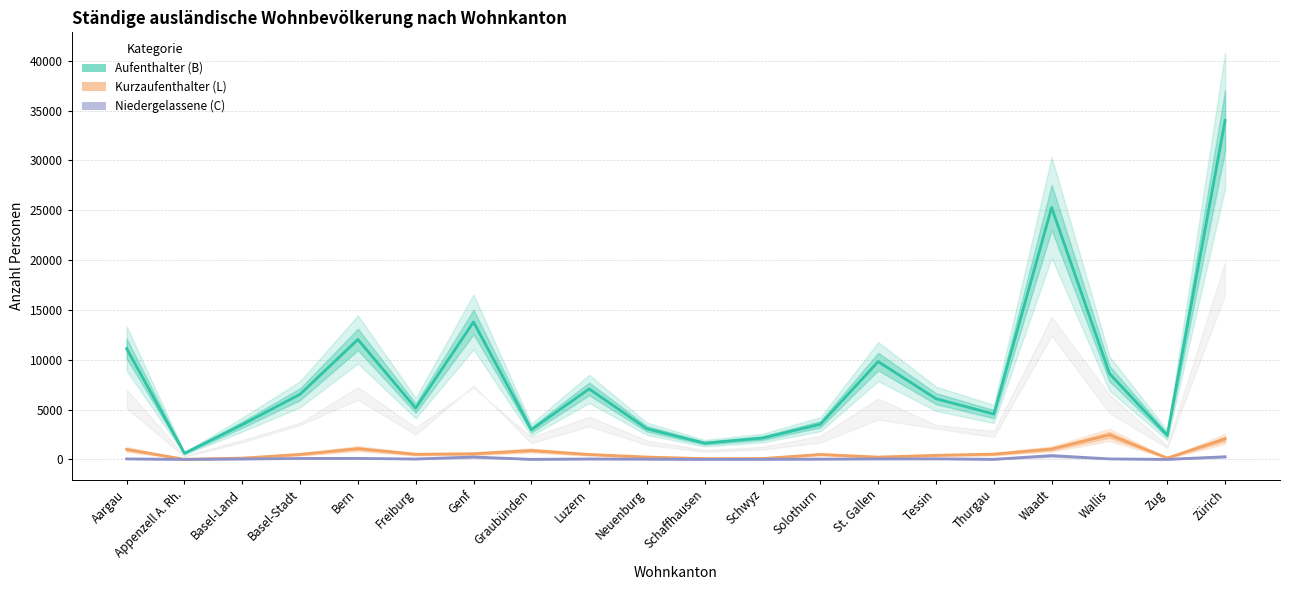

Between Neuenburg and Schwyz, which series saw the biggest shift?

Aufenthalter (B)